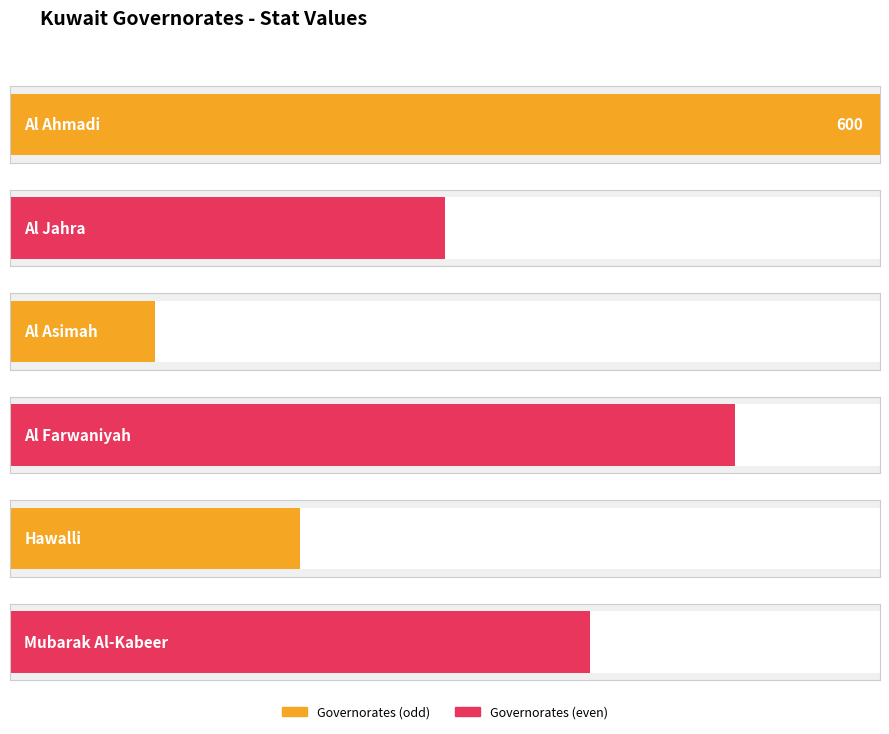

Reading left to right, list all the values displayed in this chart.

600	300	100	500	200	400